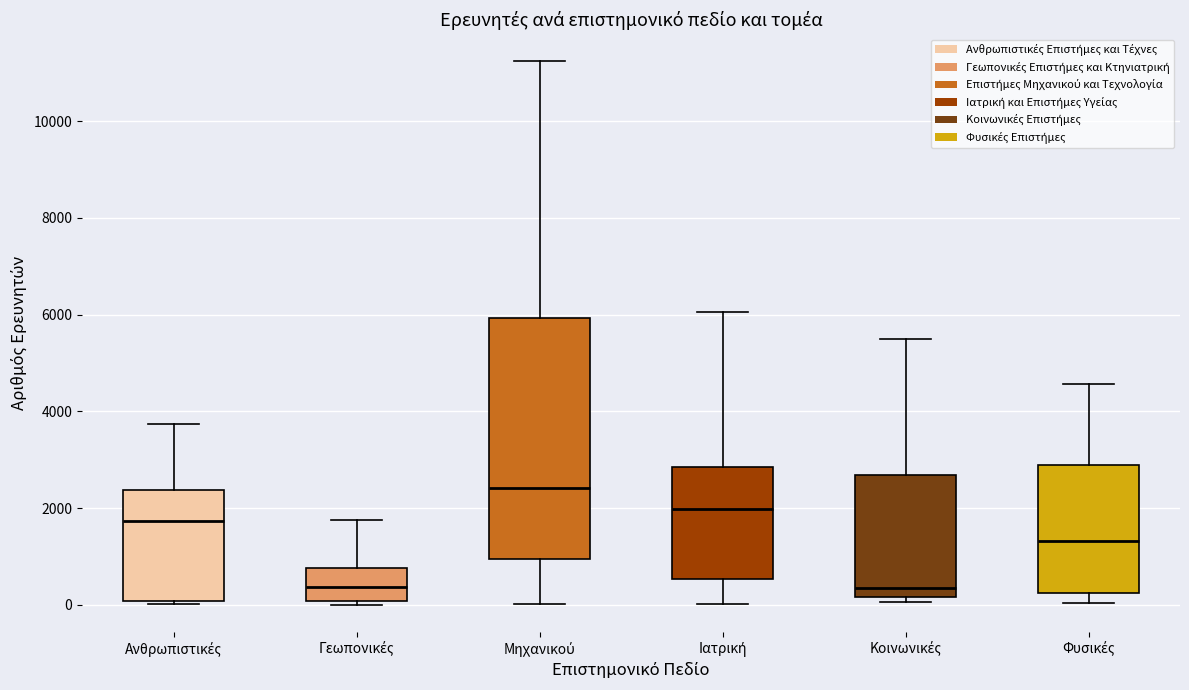

Where is the upper edge of the box for Φυσικές on the y-axis? The values are not printed on the chart, so give them approximately, as read against the axis.

2800